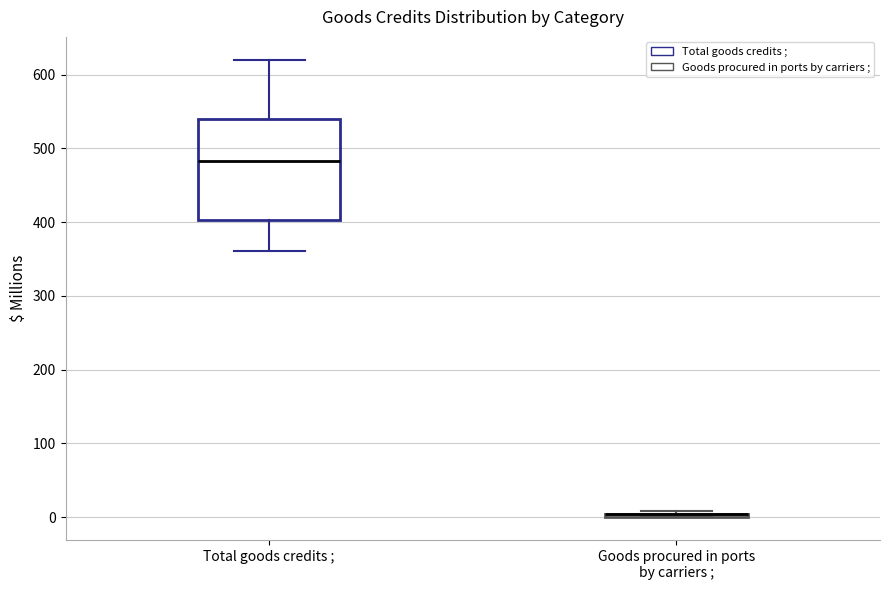

Comparing the boxes themselves (not the whiskers), which one is the tallest?

Total goods credits ;